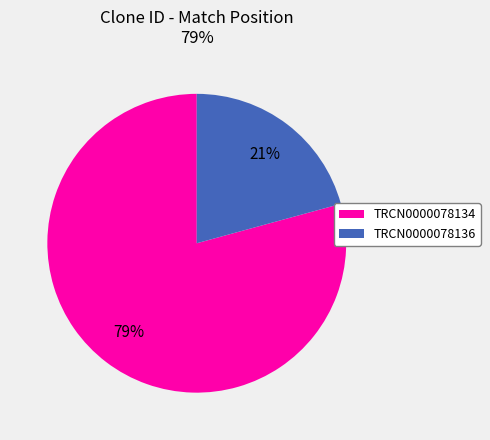

True or false: TRCN0000078134 accounts for 79% of the total.

True